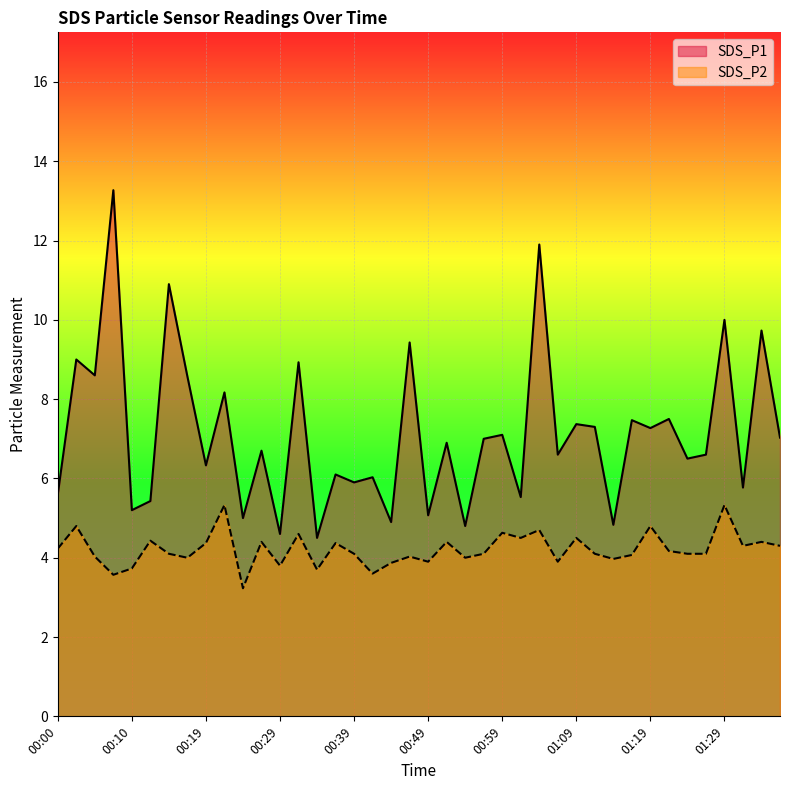

At which category does the chart reach its peak across all series?

00:07